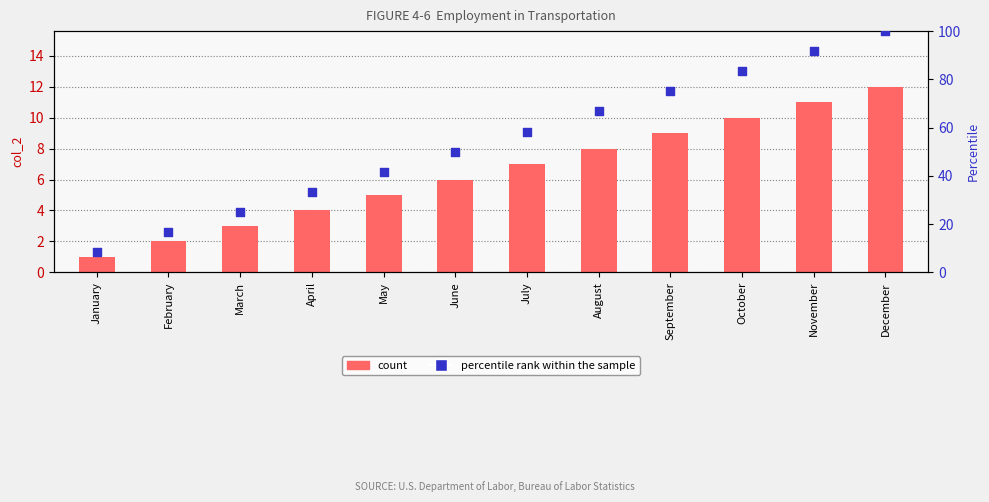

What is the total value across all series at February?

18.7